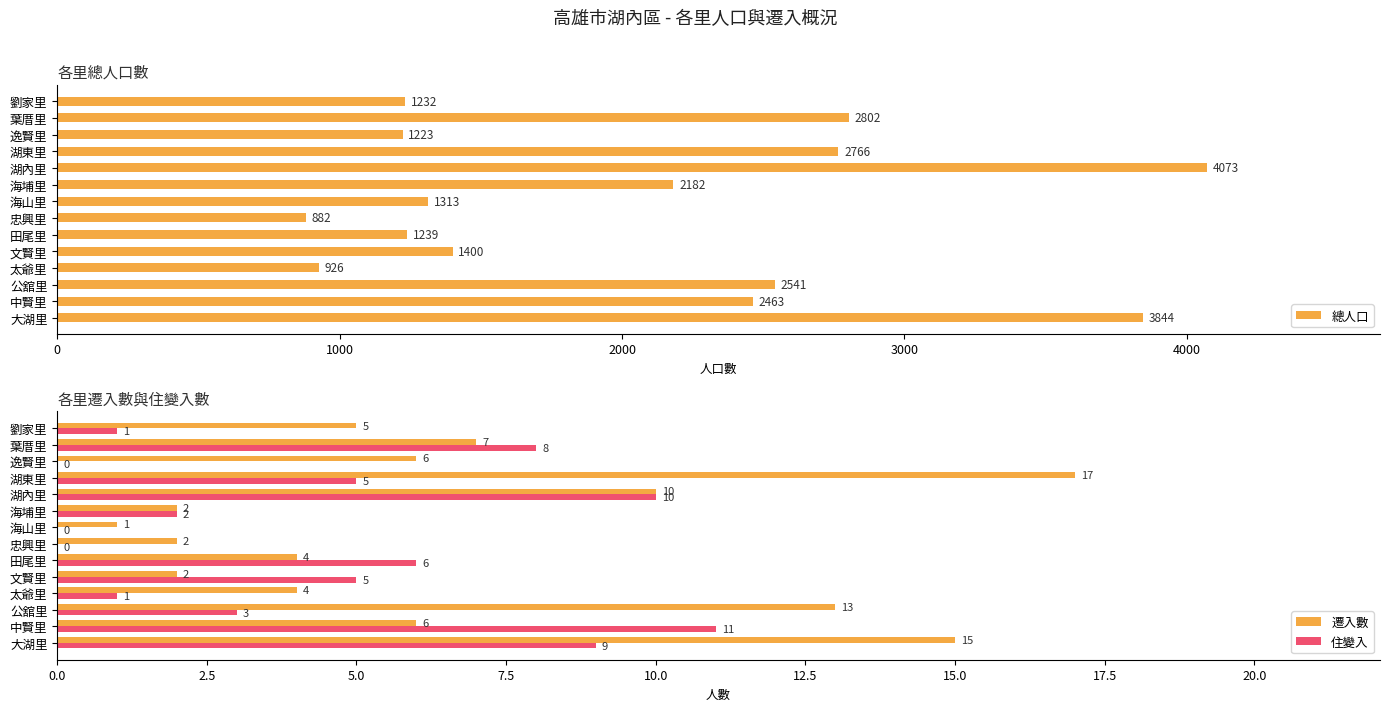

Reading left to right, extract all data points from this chart.

總人口: 3844	2463	2541	926	1400	1239	882	1313	2182	4073	2766	1223	2802	1232
遷入數: 15	6	13	4	2	4	2	1	2	10	17	6	7	5
住變入: 9	11	3	1	5	6	0	0	2	10	5	0	8	1